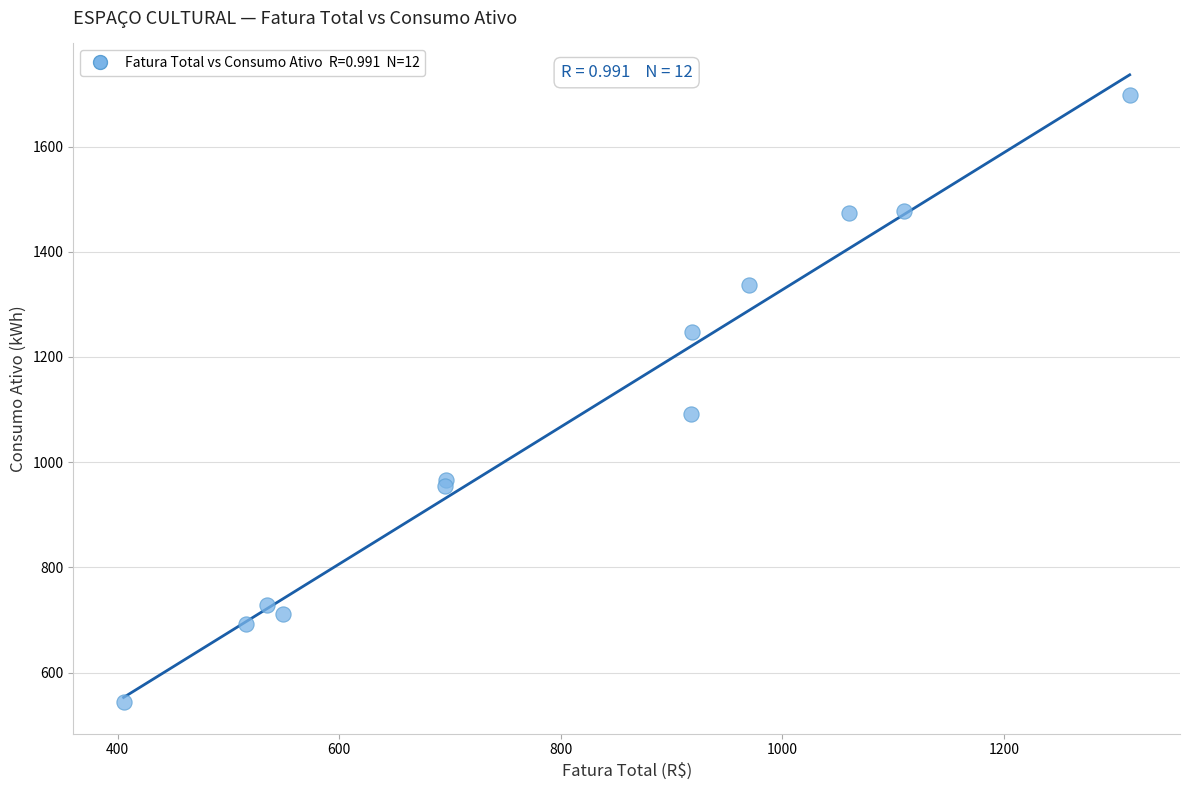

What Y value in the scatter plot is closest to 1120?

1091